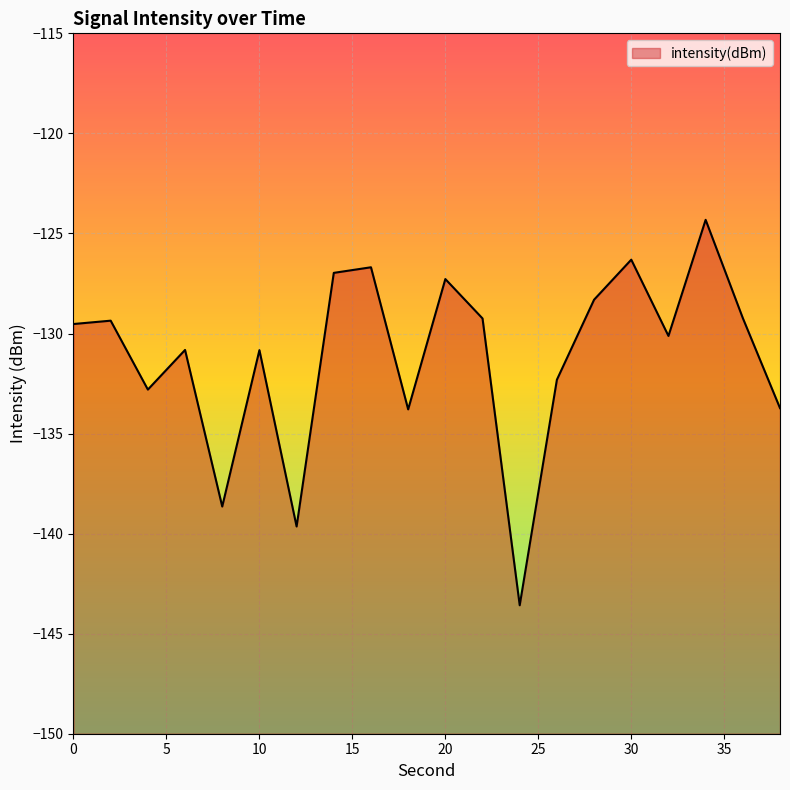

What is the sum of the values at 6 and 16?

-257.5